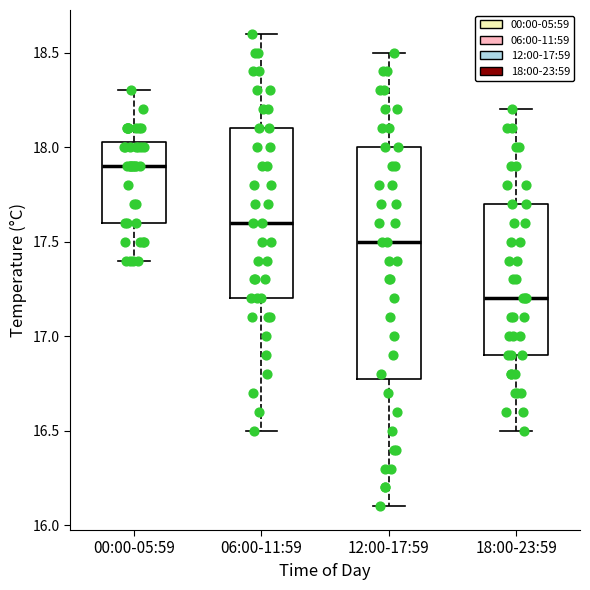

Comparing the boxes themselves (not the whiskers), which one is the tallest?

12:00-17:59